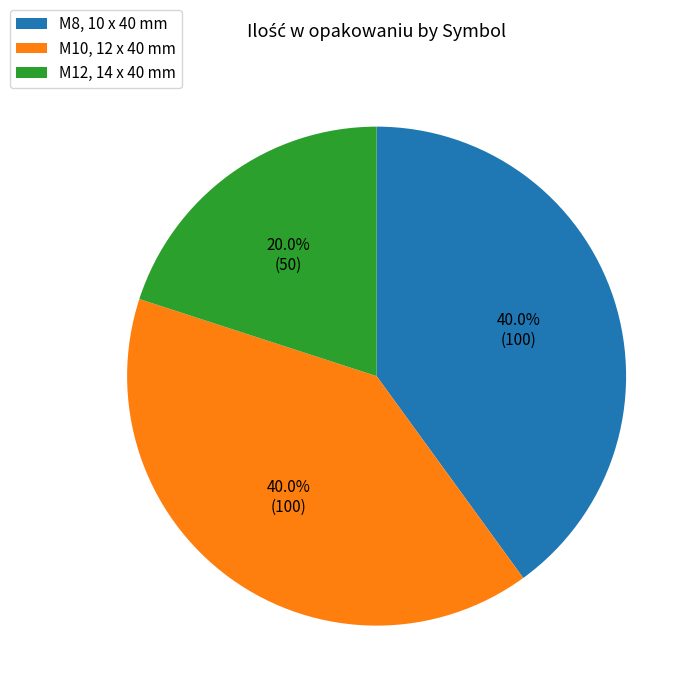

To the nearest percent, what percentage of the pie is M12, 14 x 40 mm?

20%